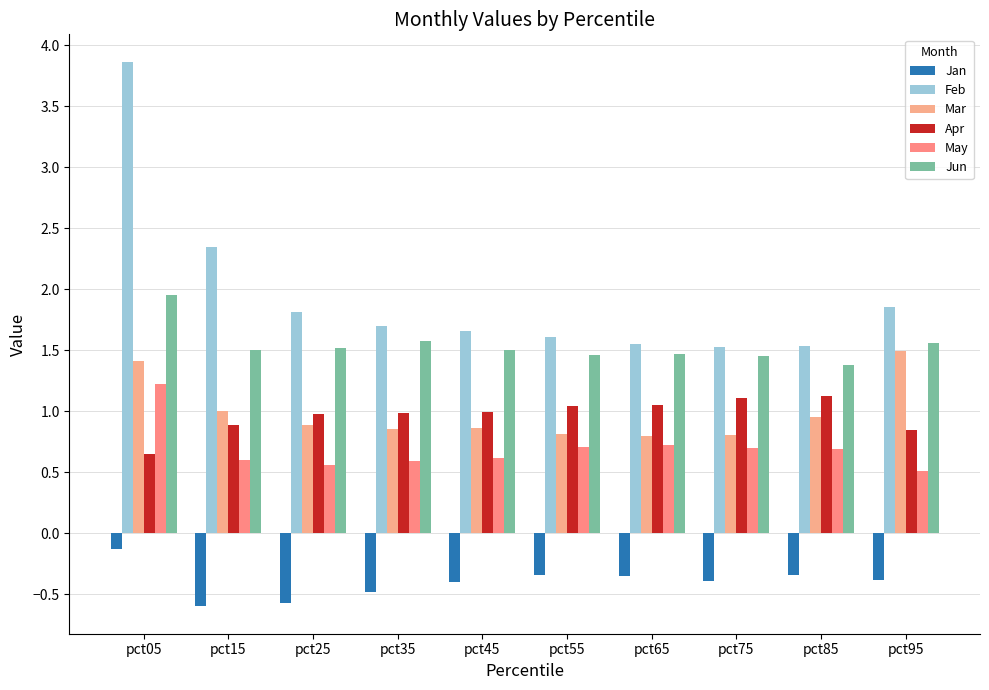

Rank the series at pct95 from lowest to highest value.

Jan, May, Apr, Mar, Jun, Feb